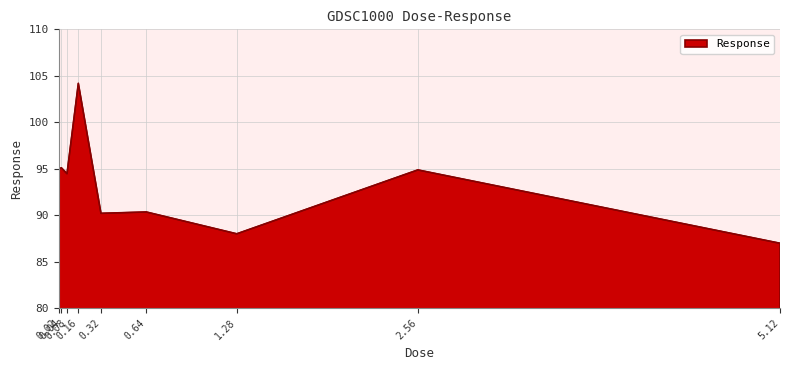

What is the greatest value displayed?

104.2